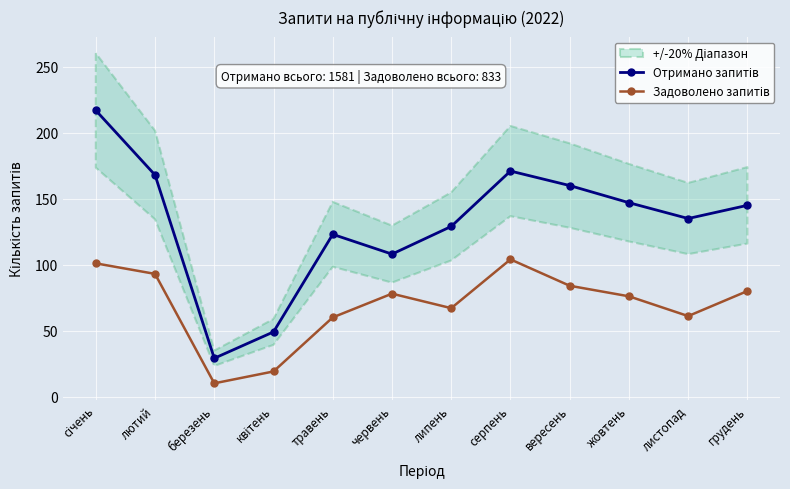

Which series has the largest total across all categories?

Отримано запитів